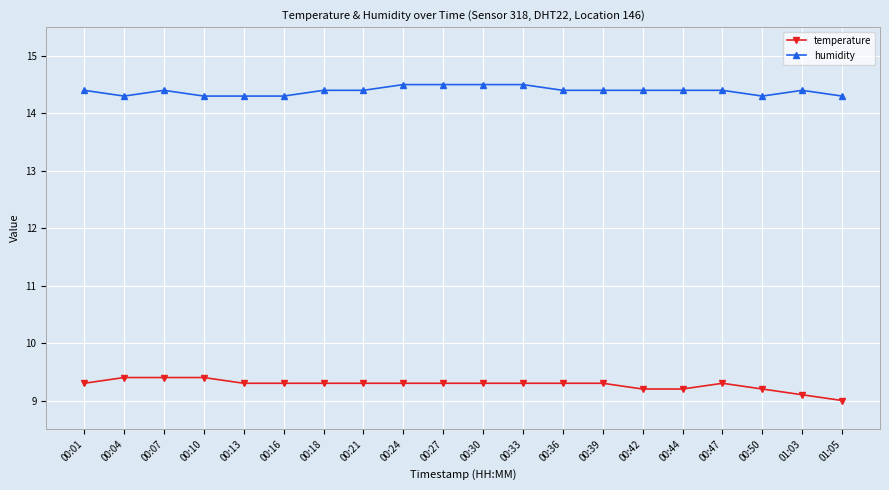

Rank the series at 01:05 from lowest to highest value.

temperature, humidity